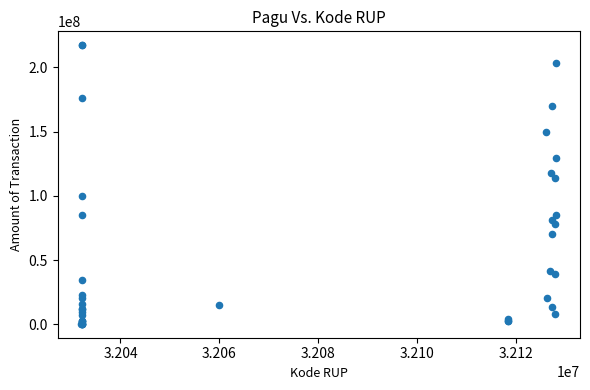

What Y value in the scatter plot is closest to 108830000?

114296000